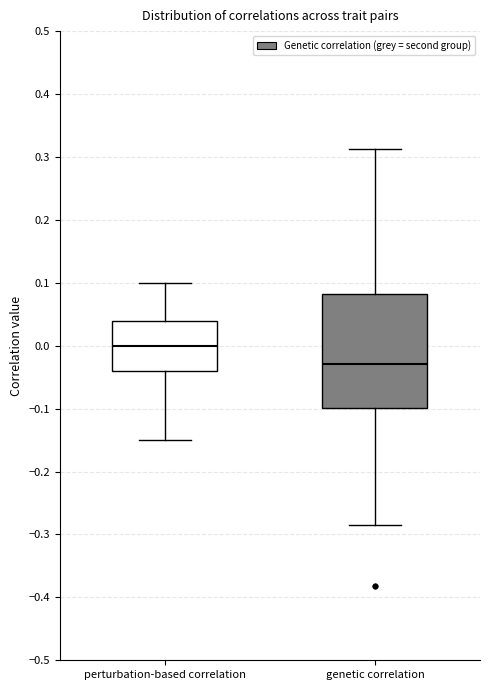

Reading left to right, transcribe this box plot: for each box, give where its median line is, the range the box spans, and where its two whiskers end, as read against the y-axis. The values are not printed on the chart, so give them approximately, as read against the axis.

perturbation-based correlation: median 0.00, box -0.04 to 0.04, whiskers -0.15 to 0.10
genetic correlation: median -0.03, box -0.10 to 0.08, whiskers -0.28 to 0.31